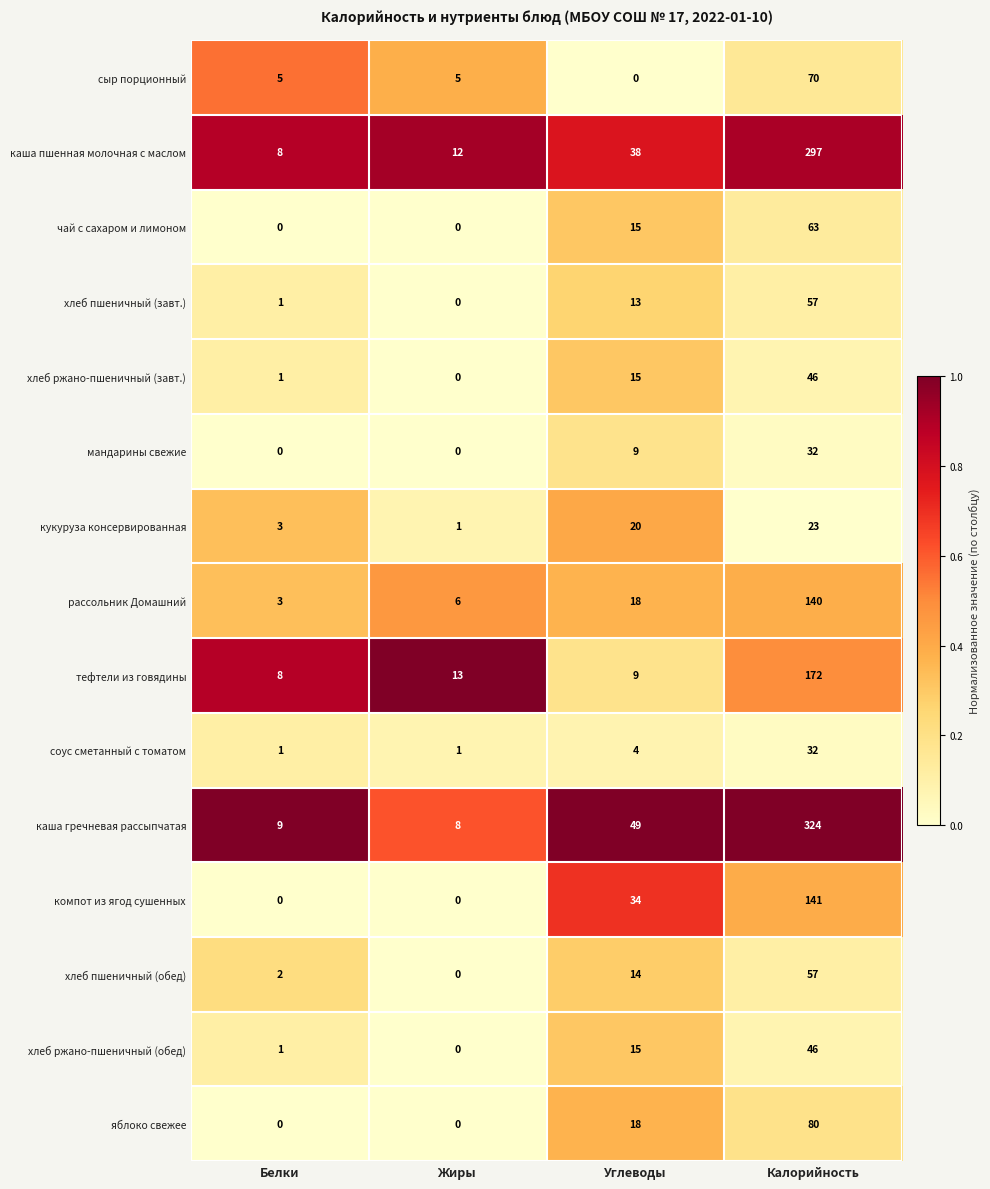

Is it true that тефтели из говядины equals 21 at Жиры?

False